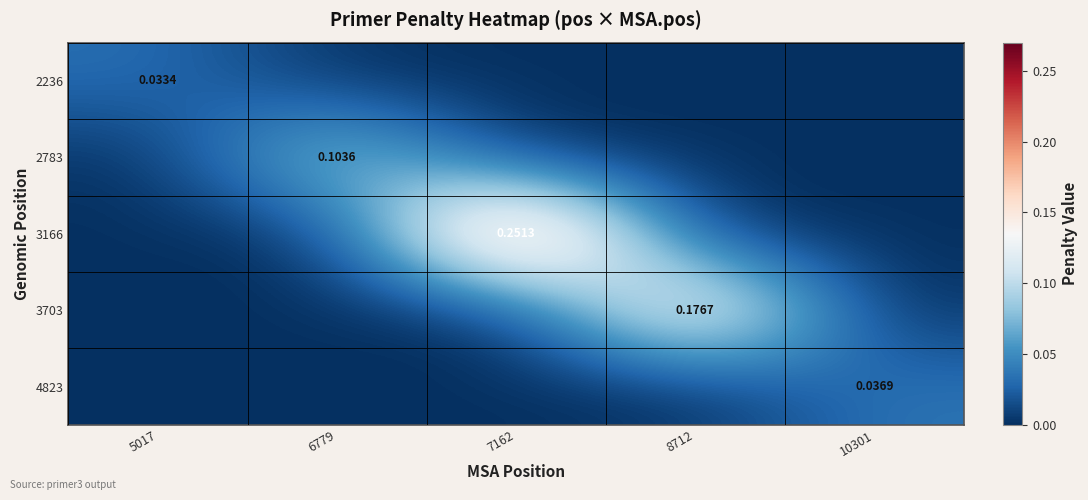

Count the number of data series in this chart.

5